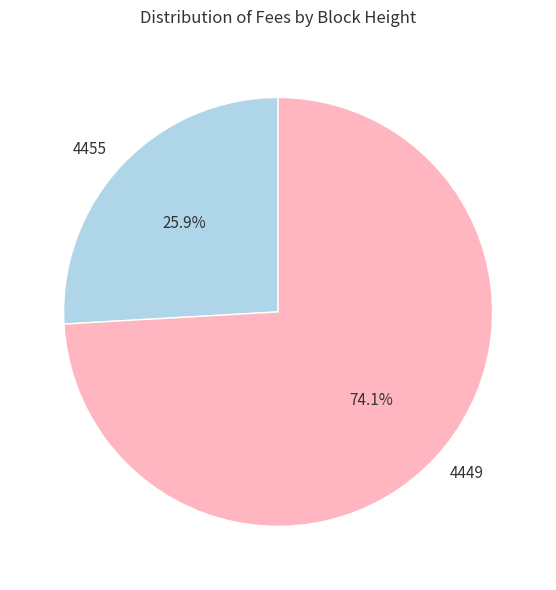

How many segments does this pie chart have?

2